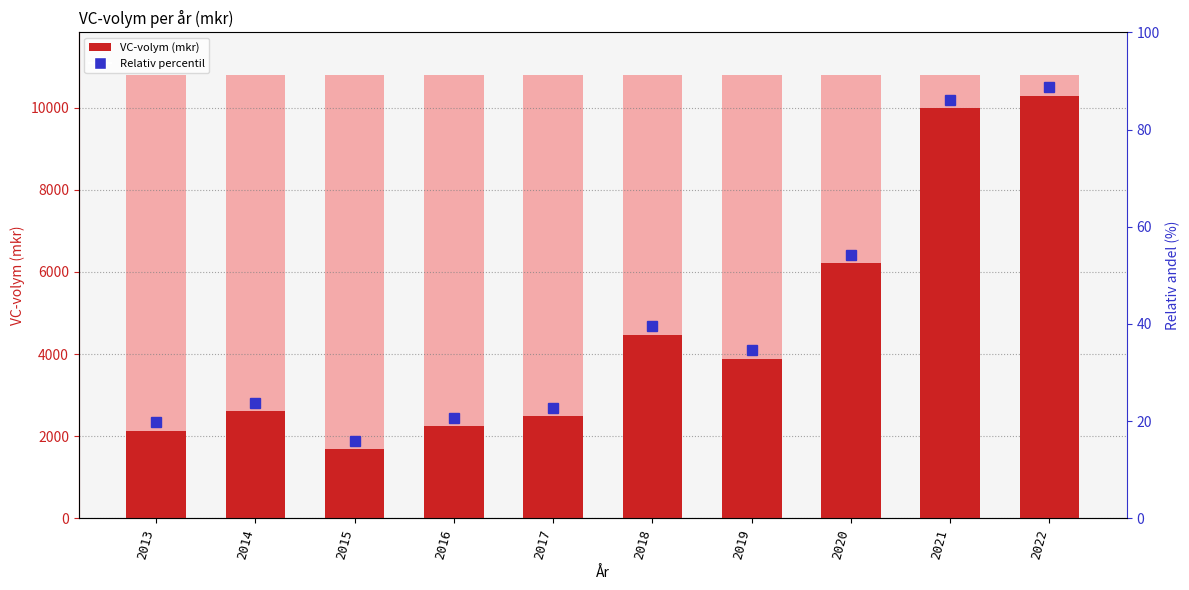

What is the sum of the values at 2015 and 2017?

4166.1